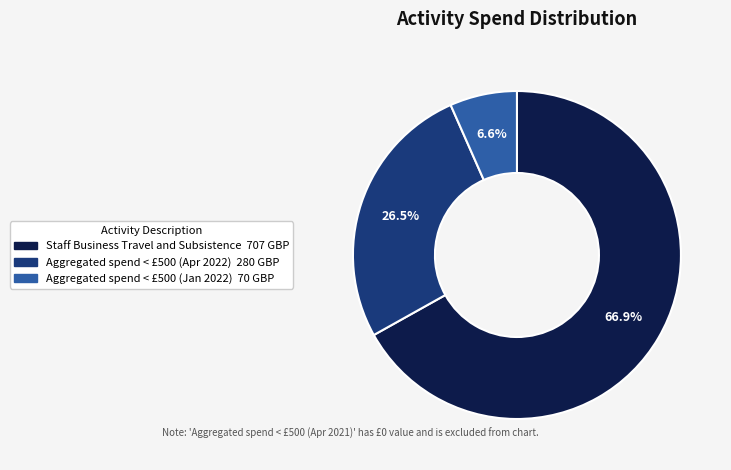

Is there a majority slice in this chart?

Yes